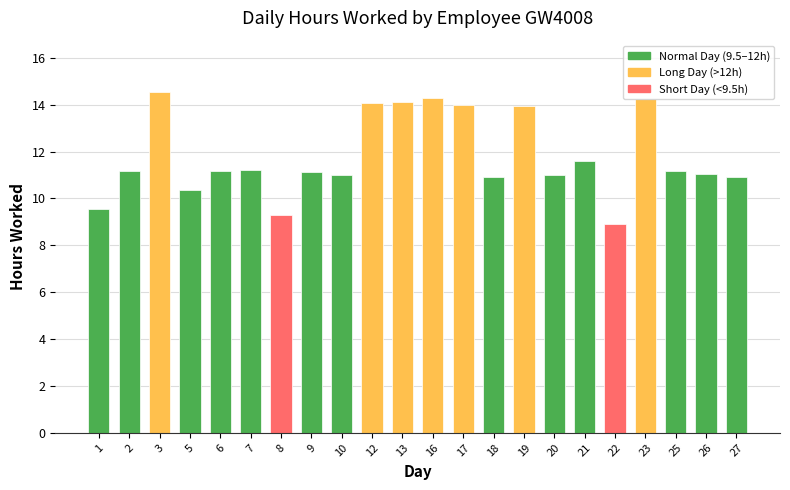

What is the average value?

11.8